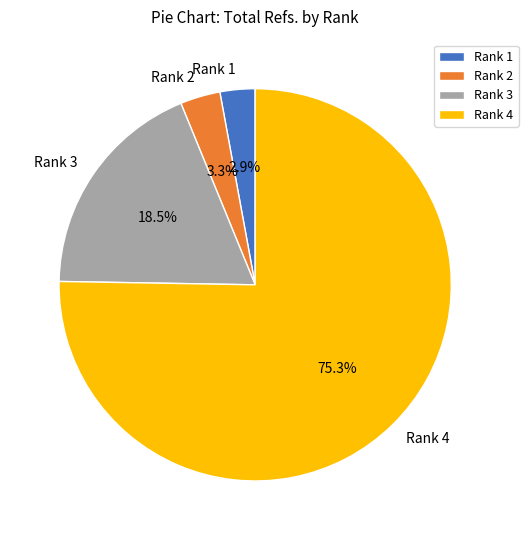

To the nearest percent, what is the difference between the largest and smallest slice percentages?

72%